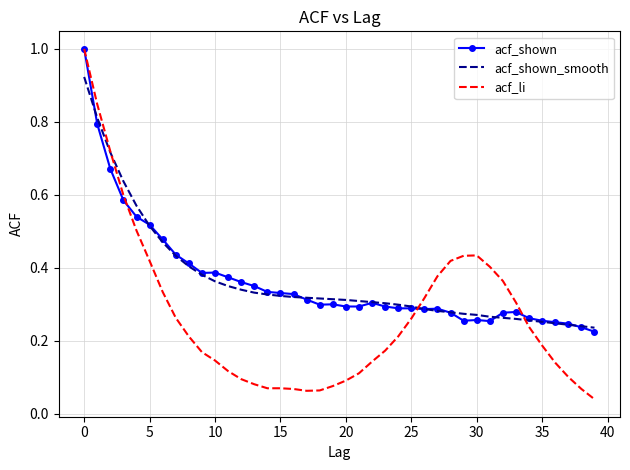

What is the greatest value displayed?

1.0